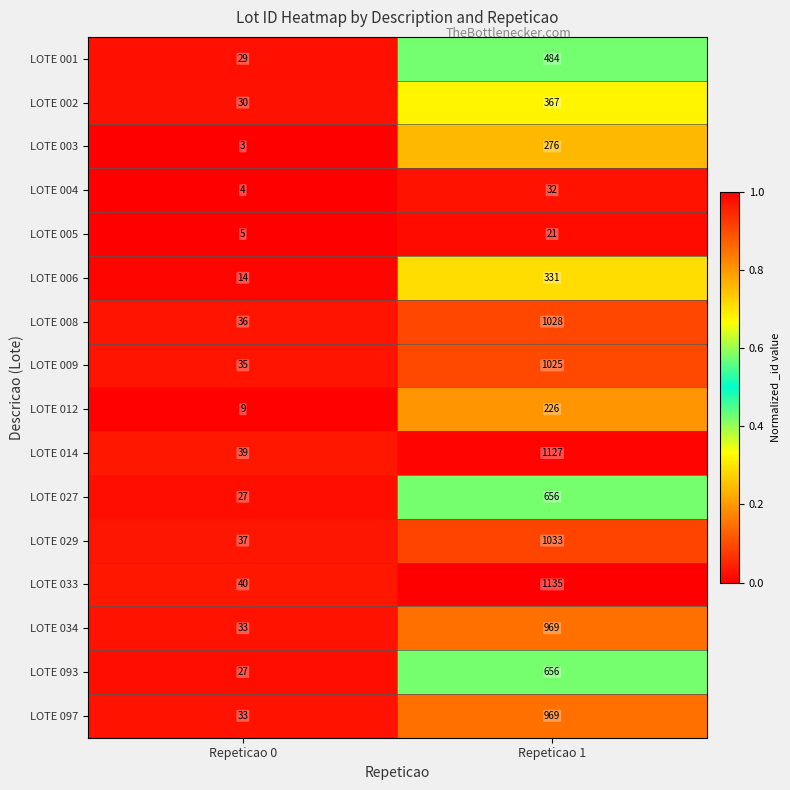

What is the total value across all series at Repeticao 0?

401